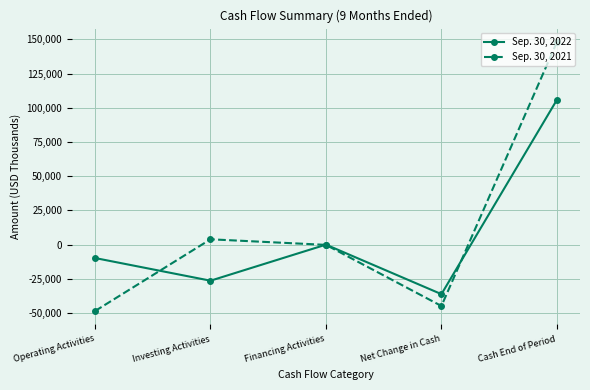

The Sep. 30, 2022 series shows 105805 at Cash End of Period. True or false?

True